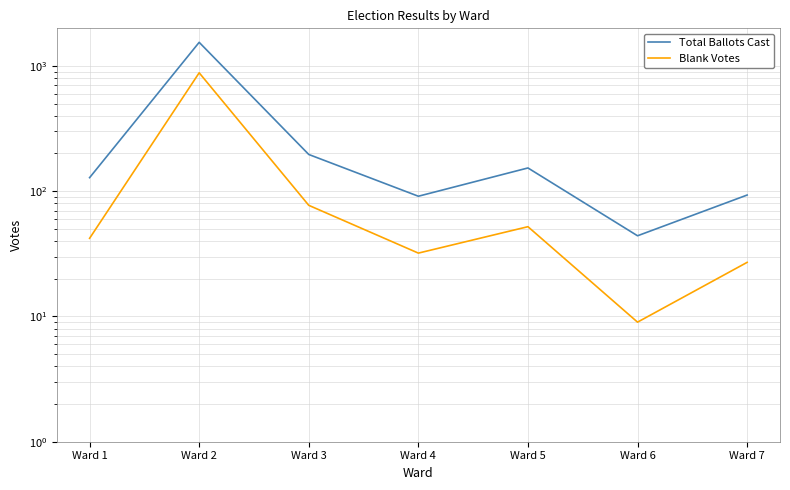

What is the average value of the Blank Votes series?

160